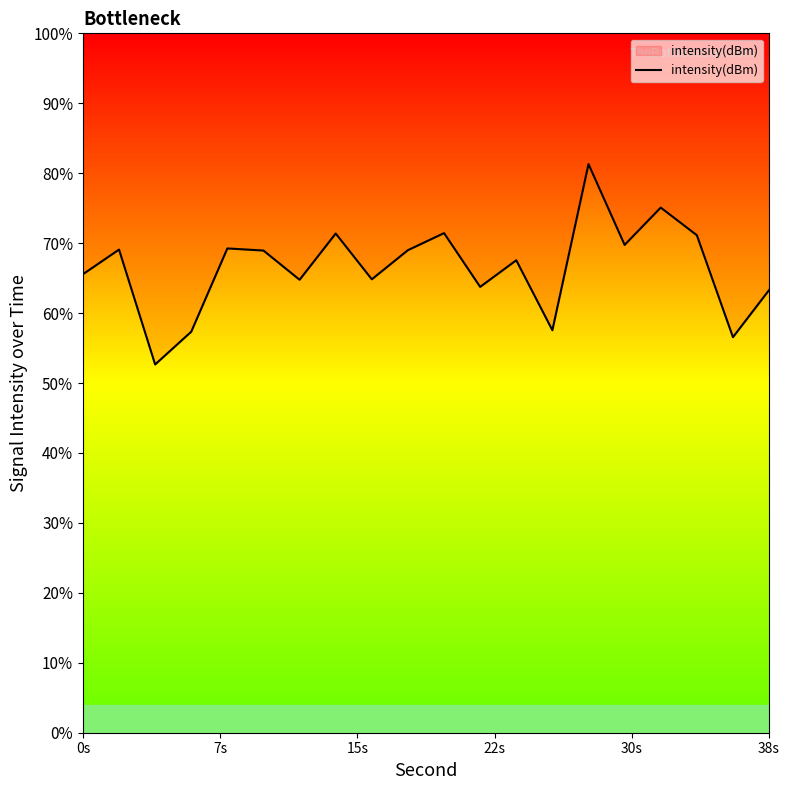

Is this an area chart (filled region under the line)?

Yes